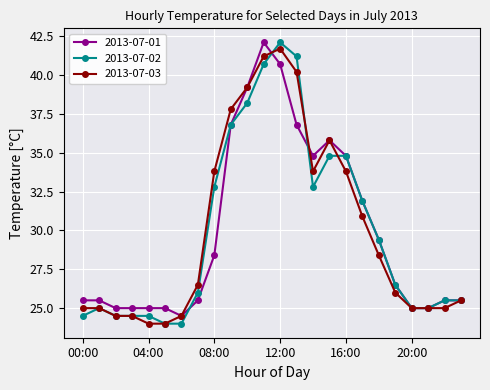

What is the value of the 2013-07-02 point at the 5th from the left?

24.5